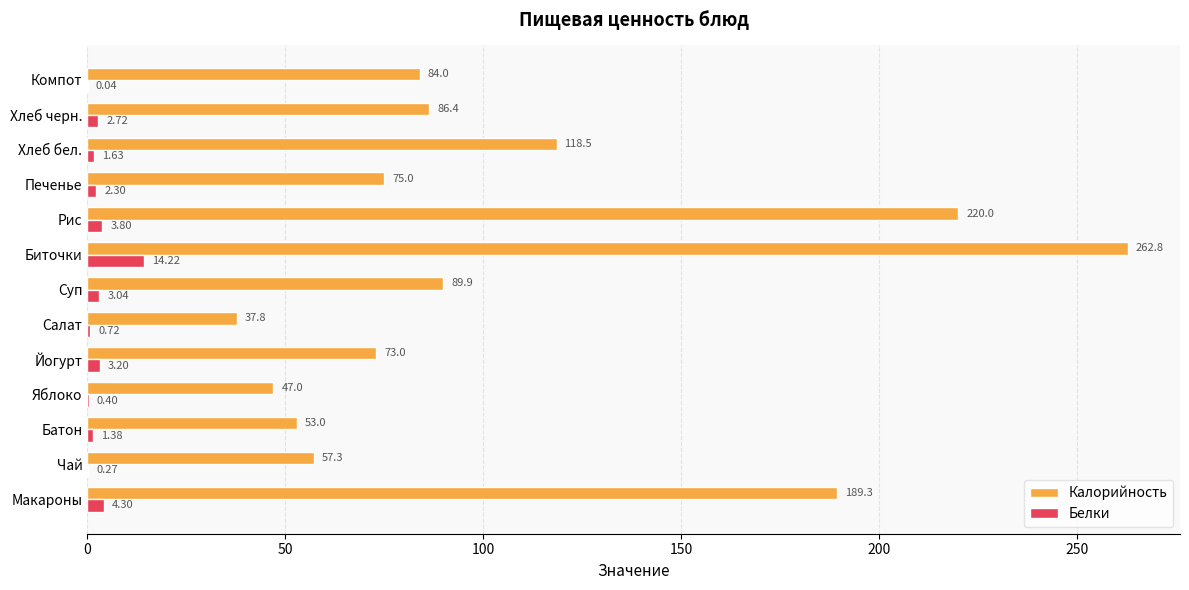

Which category has the highest value in the Калорийность series?

Биточки